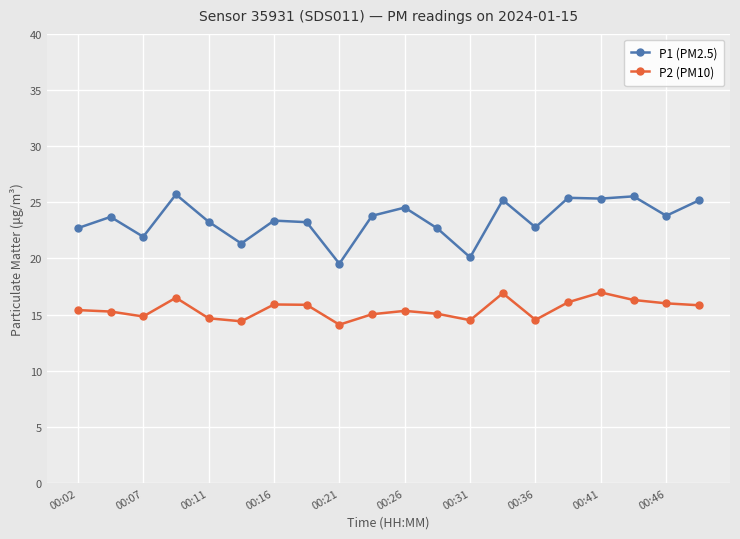

What is the difference between the second highest and second lowest values in the P1 (PM2.5) series?

5.4